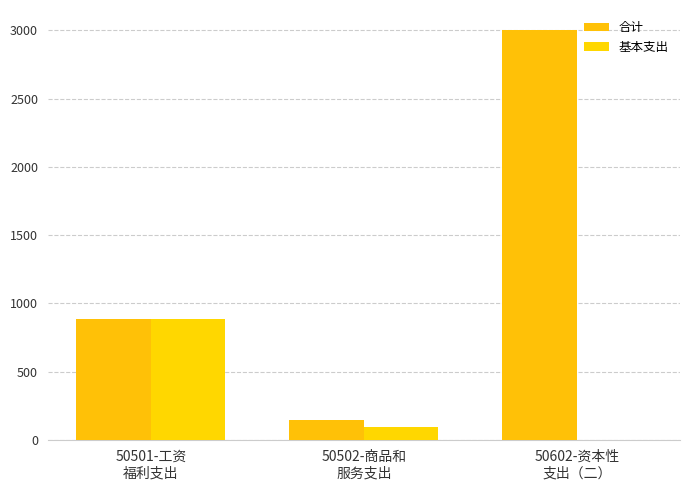

Which series has the largest range (max minus min)?

合计